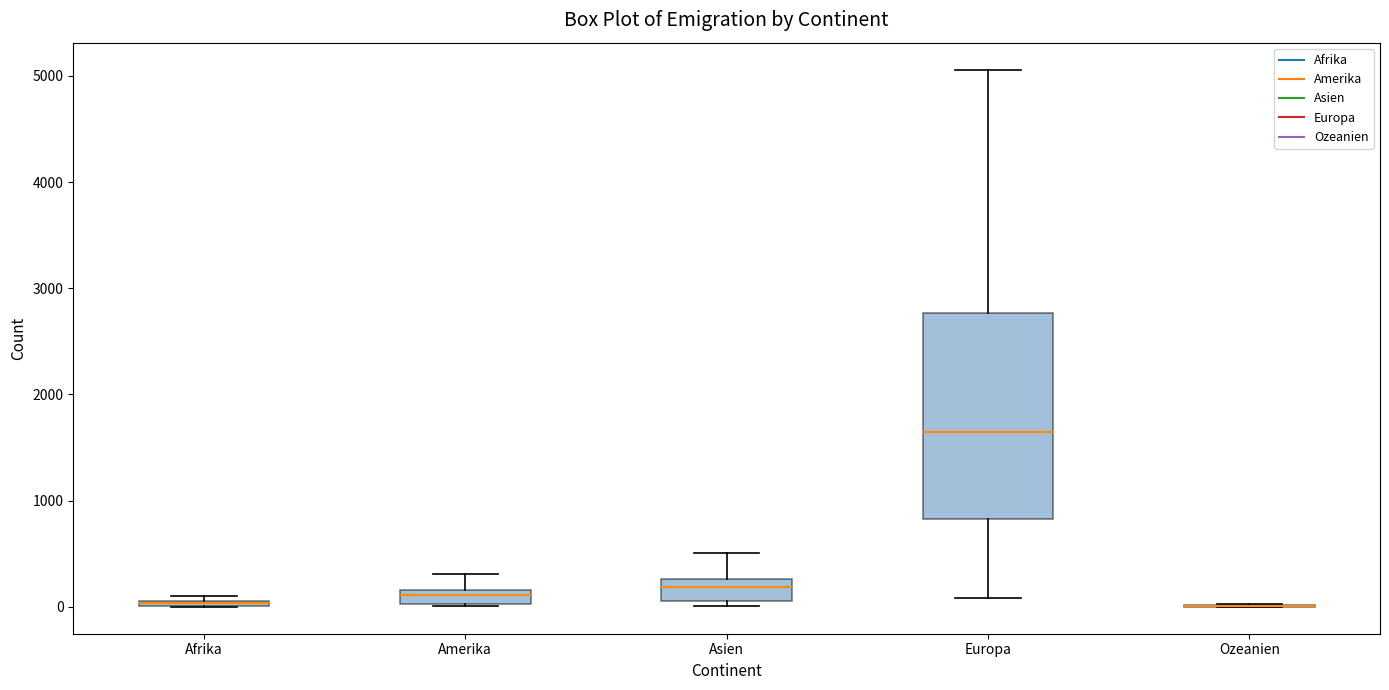

Comparing the boxes themselves (not the whiskers), which one is the tallest?

Europa